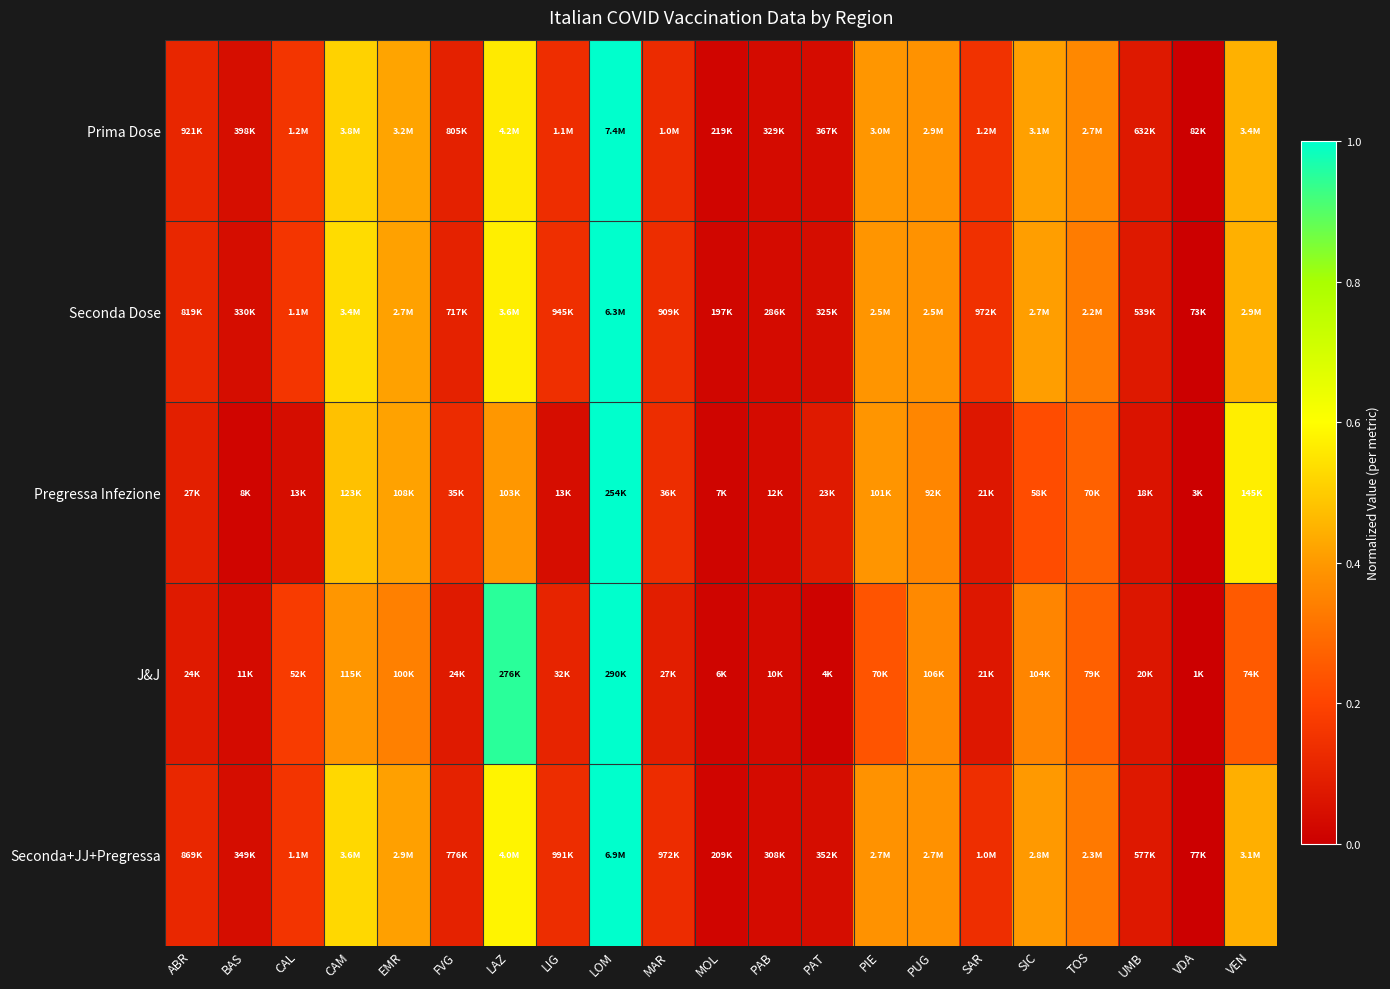

Reading left to right, extract all data points from this chart.

Prima Dose: ABR=0.1	BAS=0.0	CAL=0.2	CAM=0.5	EMR=0.4	FVG=0.1	LAZ=0.6	LIG=0.1	LOM=1.0	MAR=0.1	MOL=0.0	PAB=0.0	PAT=0.0	PIE=0.4	PUG=0.4	SAR=0.1	SIC=0.4	TOS=0.4	UMB=0.1	VDA=0.0	VEN=0.4
Seconda Dose: ABR=0.1	BAS=0.0	CAL=0.2	CAM=0.5	EMR=0.4	FVG=0.1	LAZ=0.6	LIG=0.1	LOM=1.0	MAR=0.1	MOL=0.0	PAB=0.0	PAT=0.0	PIE=0.4	PUG=0.4	SAR=0.1	SIC=0.4	TOS=0.3	UMB=0.1	VDA=0.0	VEN=0.4
Pregressa Infezione: ABR=0.1	BAS=0.0	CAL=0.0	CAM=0.5	EMR=0.4	FVG=0.1	LAZ=0.4	LIG=0.0	LOM=1.0	MAR=0.1	MOL=0.0	PAB=0.0	PAT=0.1	PIE=0.4	PUG=0.4	SAR=0.1	SIC=0.2	TOS=0.3	UMB=0.1	VDA=0.0	VEN=0.6
J&J: ABR=0.1	BAS=0.0	CAL=0.2	CAM=0.4	EMR=0.3	FVG=0.1	LAZ=0.9	LIG=0.1	LOM=1.0	MAR=0.1	MOL=0.0	PAB=0.0	PAT=0.0	PIE=0.2	PUG=0.4	SAR=0.1	SIC=0.4	TOS=0.3	UMB=0.1	VDA=0.0	VEN=0.3
Seconda+JJ+Pregressa: ABR=0.1	BAS=0.0	CAL=0.2	CAM=0.5	EMR=0.4	FVG=0.1	LAZ=0.6	LIG=0.1	LOM=1.0	MAR=0.1	MOL=0.0	PAB=0.0	PAT=0.0	PIE=0.4	PUG=0.4	SAR=0.1	SIC=0.4	TOS=0.3	UMB=0.1	VDA=0.0	VEN=0.4